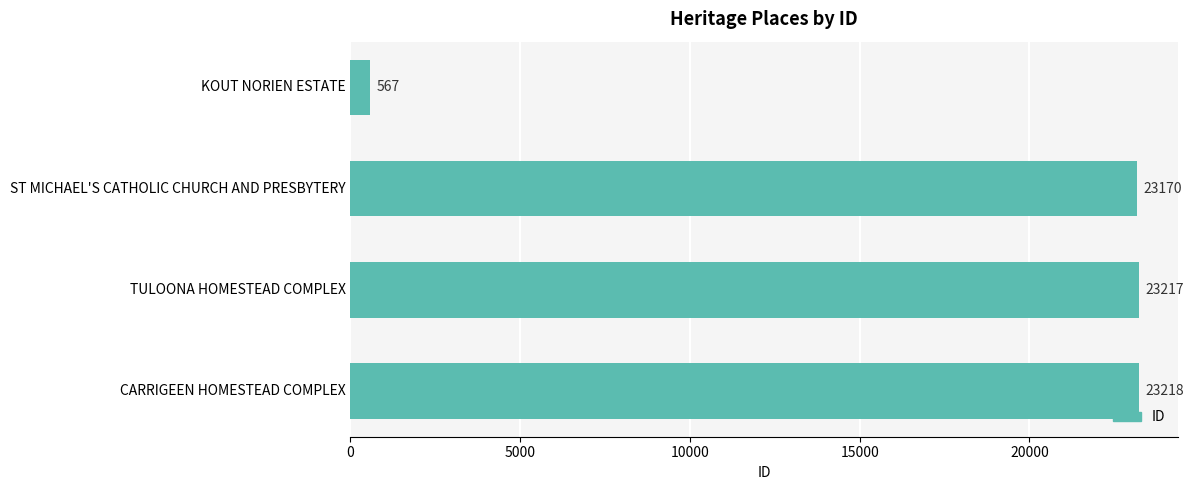

How many distinct data groups are displayed?

1